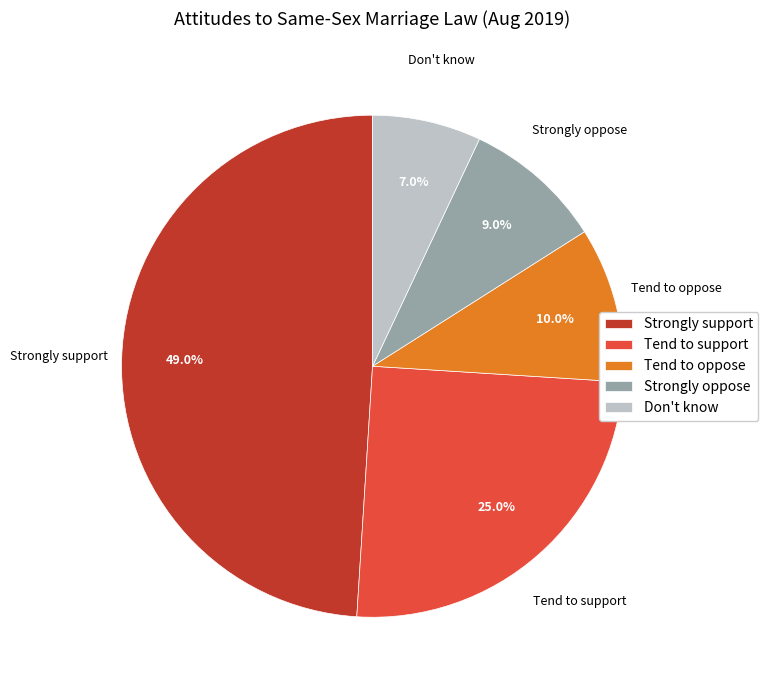

Combined, what portion of the pie is Strongly support and Strongly oppose?

58.0%